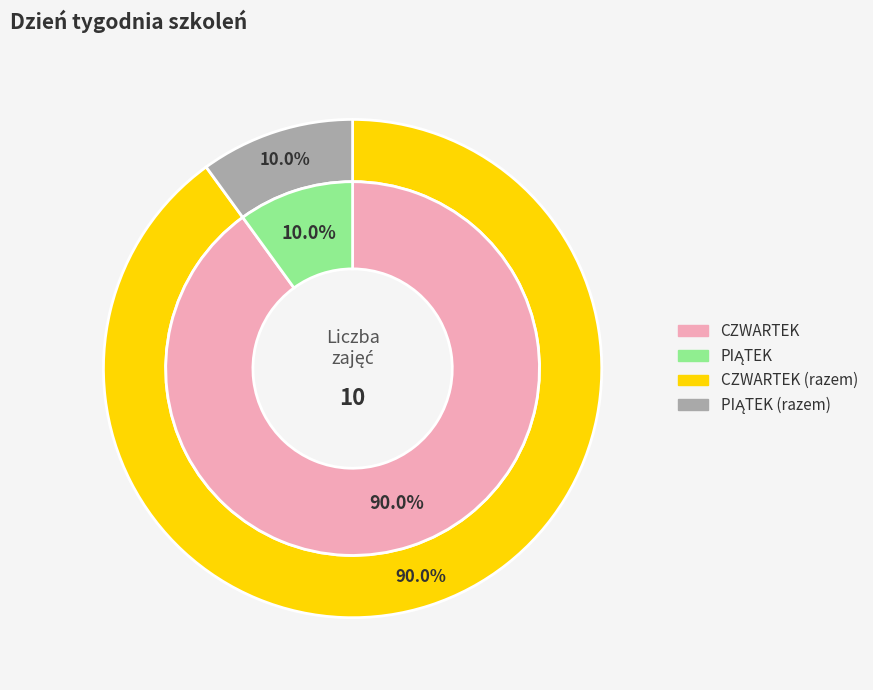

Approximately how many times larger is the value at CZWARTEK compared to PIĄTEK?

9.0